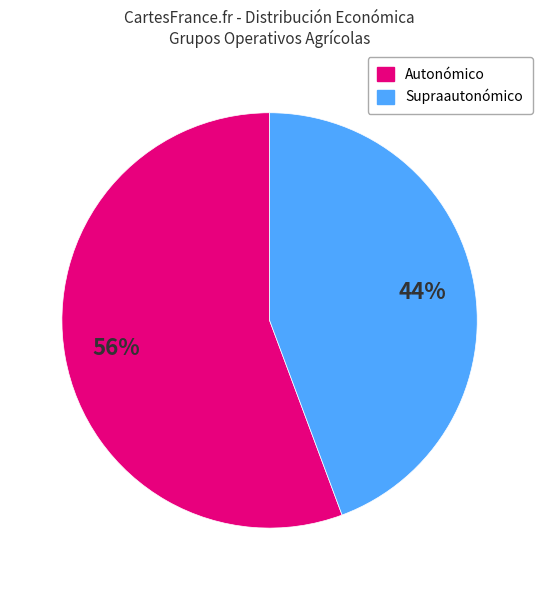

Does any single category account for the majority?

Yes